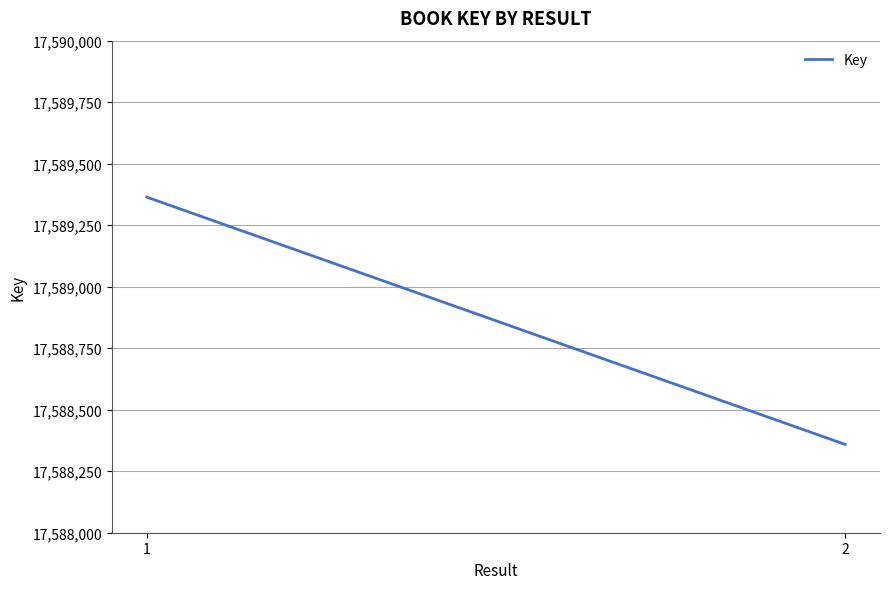

Where is the data nearest to the value 17588861?

2